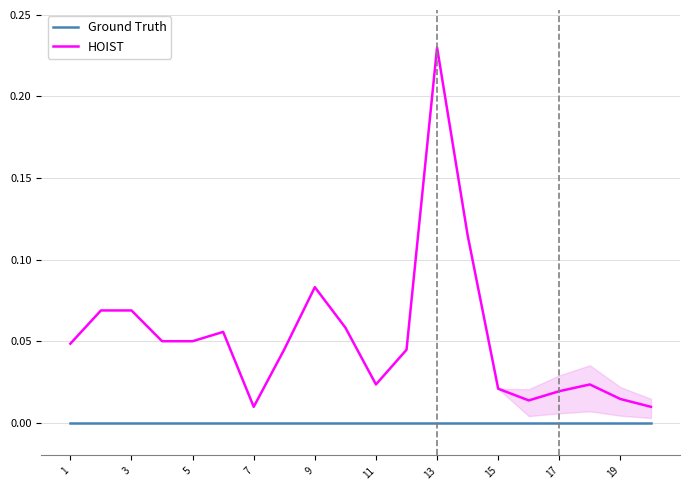

True or false: Ground Truth has a value of 0.0 at 3.

True